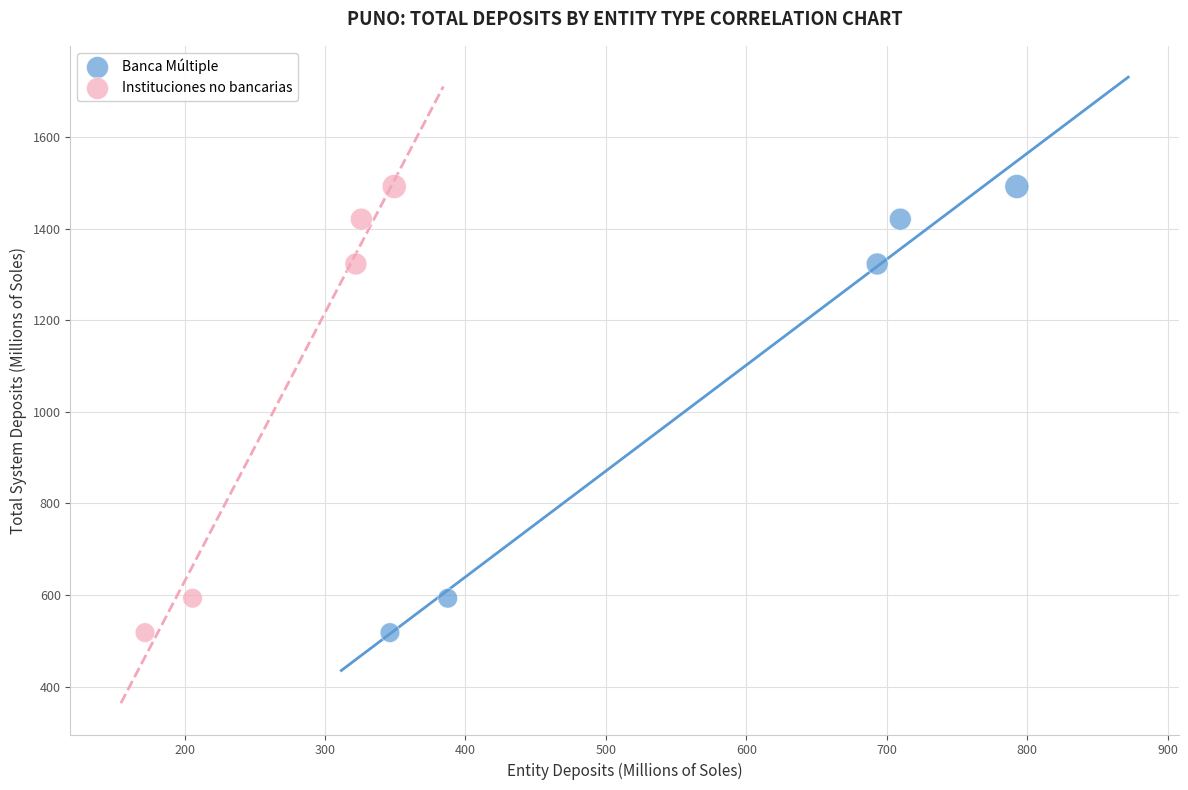

What are all the series names shown in the legend?

Banca Múltiple, Instituciones no bancarias